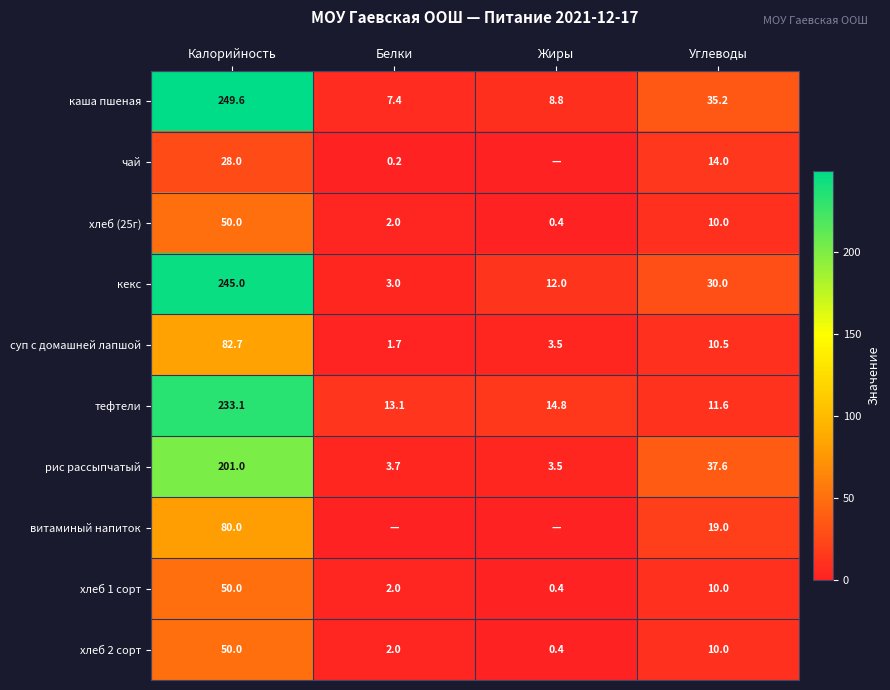

List the labels in order of суп с домашней лапшой value, smallest first.

Белки, Жиры, Углеводы, Калорийность